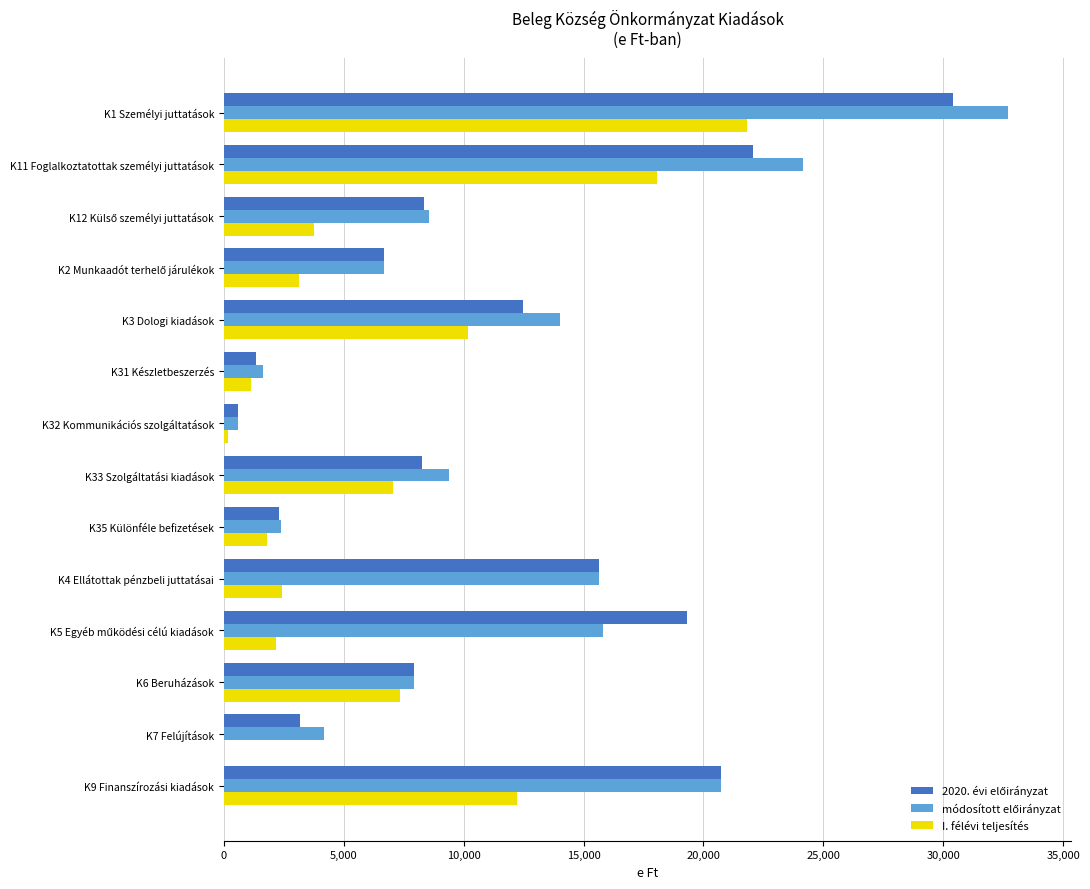

At which category is the sum across all series the highest?

K1 Személyi juttatások